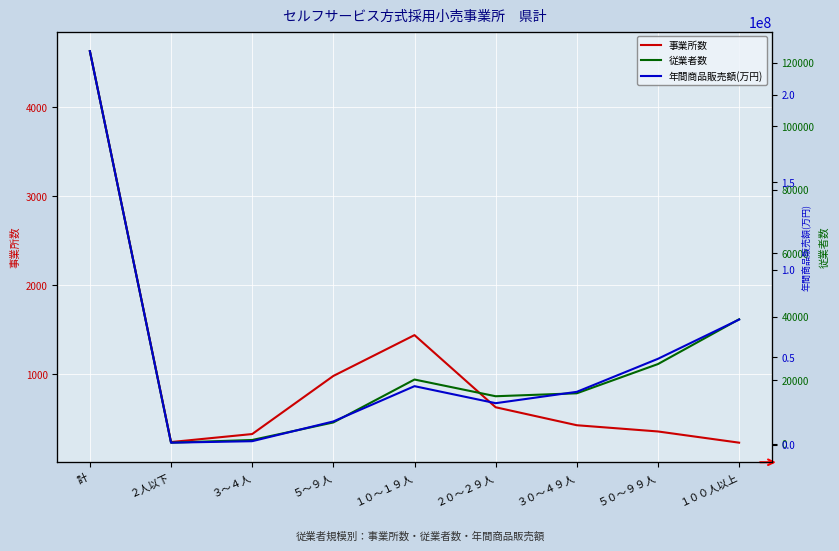

How many lines are shown in the chart?

3